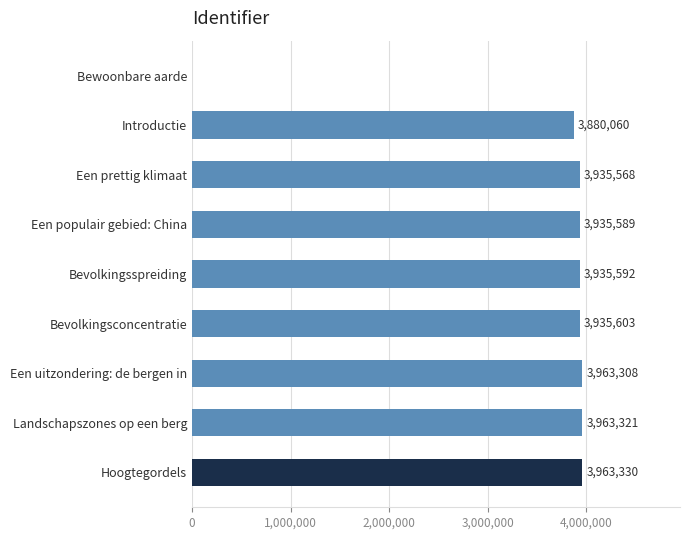

At which label is the value closest to 1981665?

Introductie